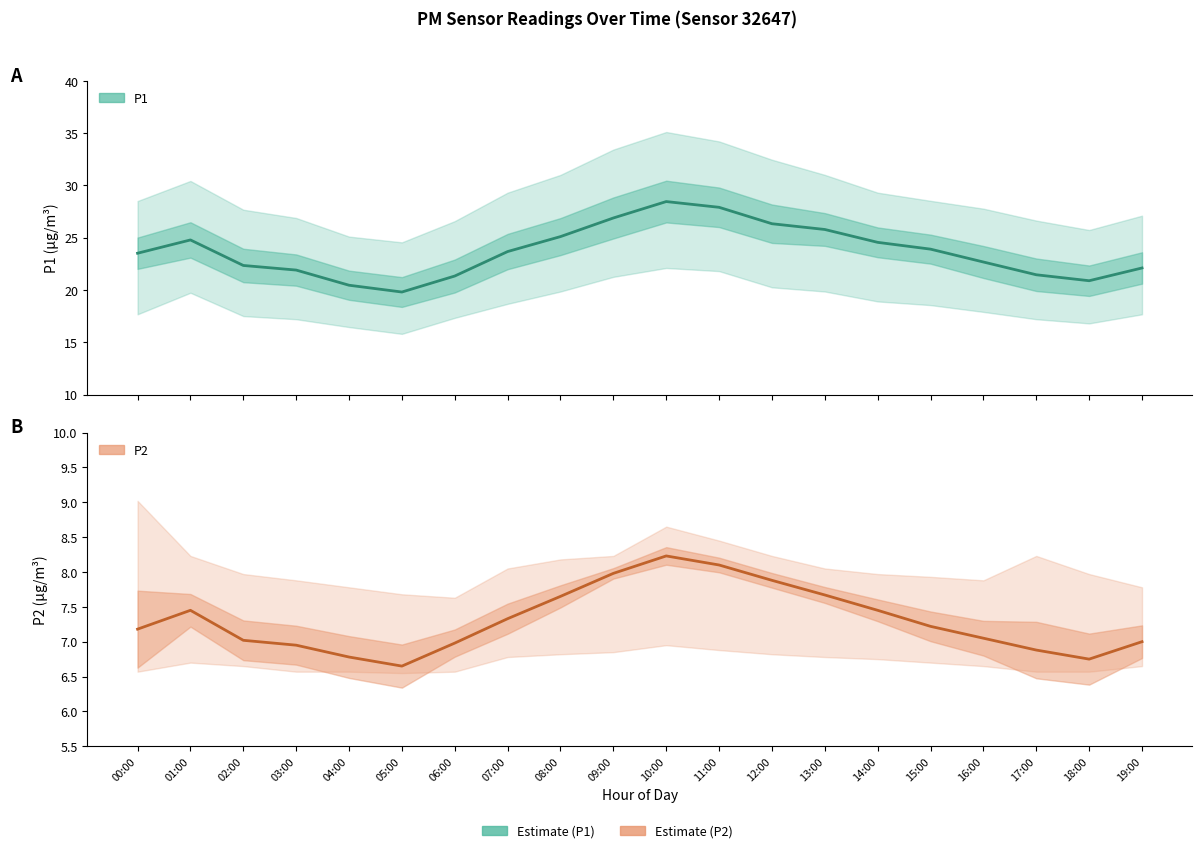

Reading left to right, list all the values displayed in this chart.

P1 (mean): 00:00=23.5	01:00=24.8	02:00=22.3	03:00=21.9	04:00=20.4	05:00=19.8	06:00=21.3	07:00=23.7	08:00=25.1	09:00=26.9	10:00=28.4	11:00=27.9	12:00=26.3	13:00=25.8	14:00=24.6	15:00=23.9	16:00=22.7	17:00=21.4	18:00=20.9	19:00=22.1
P2 (mean): 00:00=7.2	01:00=7.5	02:00=7.0	03:00=7.0	04:00=6.8	05:00=6.7	06:00=7.0	07:00=7.3	08:00=7.7	09:00=8.0	10:00=8.2	11:00=8.1	12:00=7.9	13:00=7.7	14:00=7.5	15:00=7.2	16:00=7.0	17:00=6.9	18:00=6.8	19:00=7.0